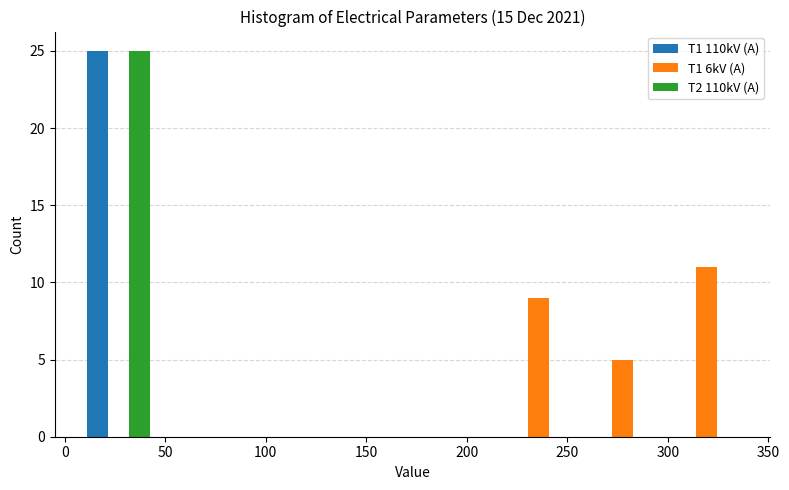

In the T1 6kV (A) series, which range on the x-axis has the tallest bar?

300 to 340